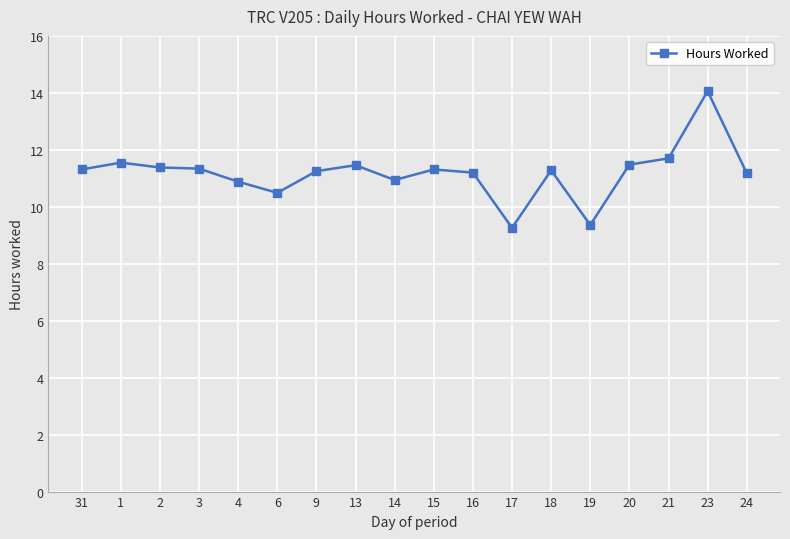

What is the label of the 9th point from the left?

14